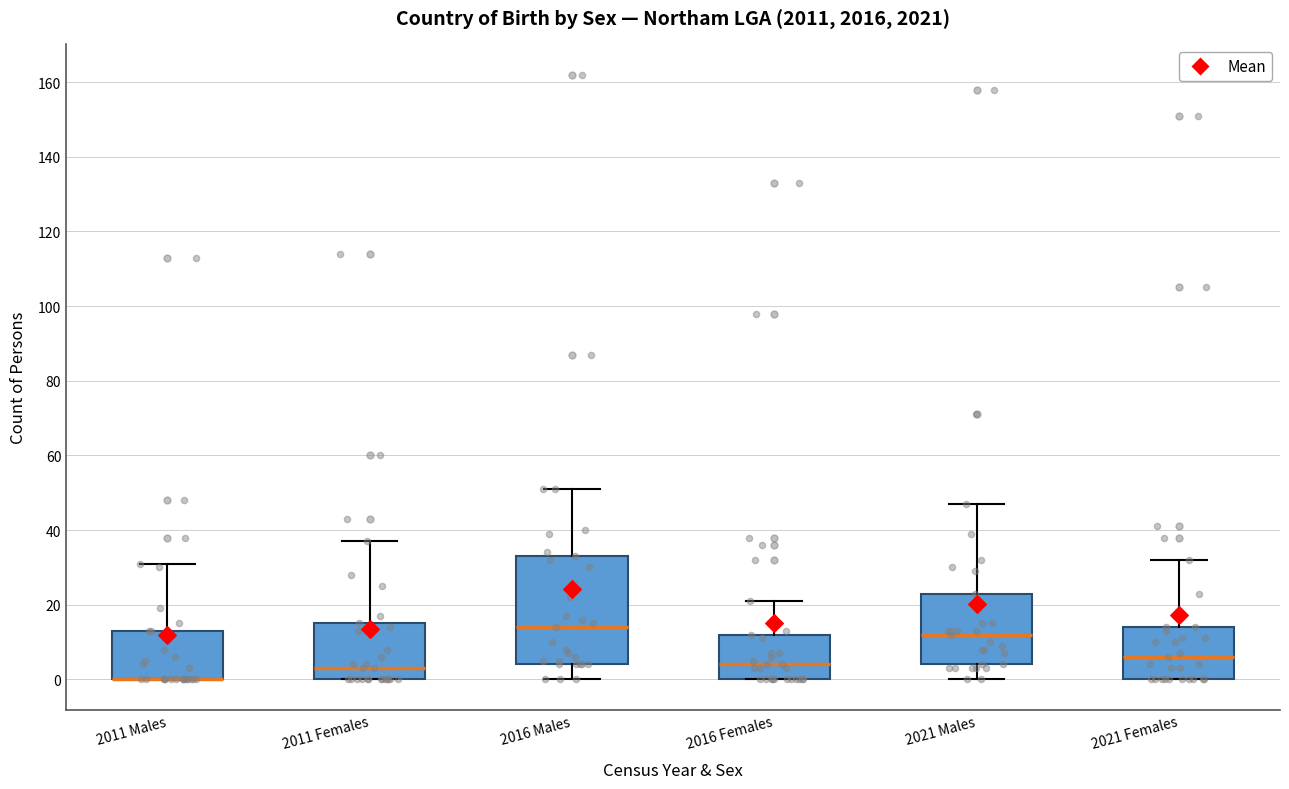

Reading left to right, transcribe this box plot: for each box, give where its median line is, the range the box spans, and where its two whiskers end, as read against the y-axis. The values are not printed on the chart, so give them approximately, as read against the axis.

2011 Males: median 0 (drawn on the box's lower edge), box 0 to 14, whiskers 0 to 32
2011 Females: median 4, box 0 to 16, whiskers 0 to 38
2016 Males: median 14, box 4 to 34, whiskers 0 to 52
2016 Females: median 4, box 0 to 12, whiskers 0 to 22
2021 Males: median 12, box 4 to 24, whiskers 0 to 48
2021 Females: median 6, box 0 to 14, whiskers 0 to 32